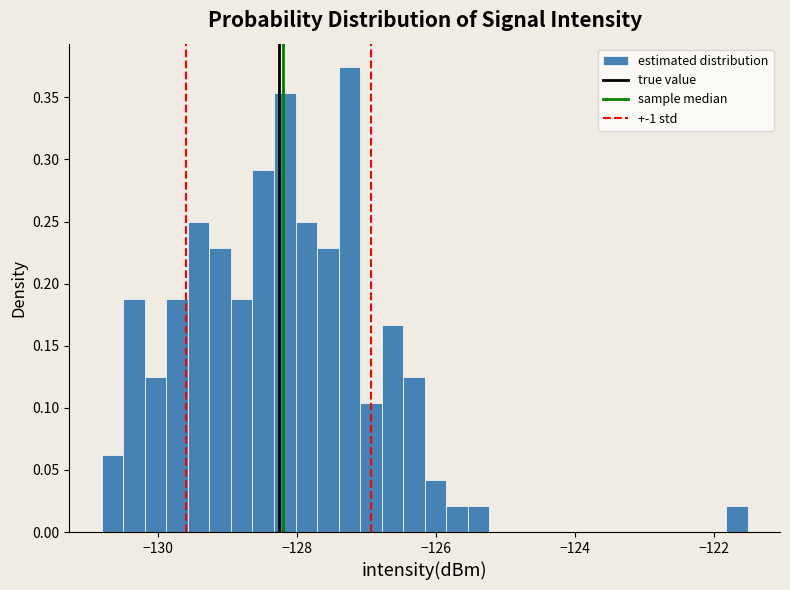

Read against the x-axis, roughly where is the centre of the tallest bar?

-127.2